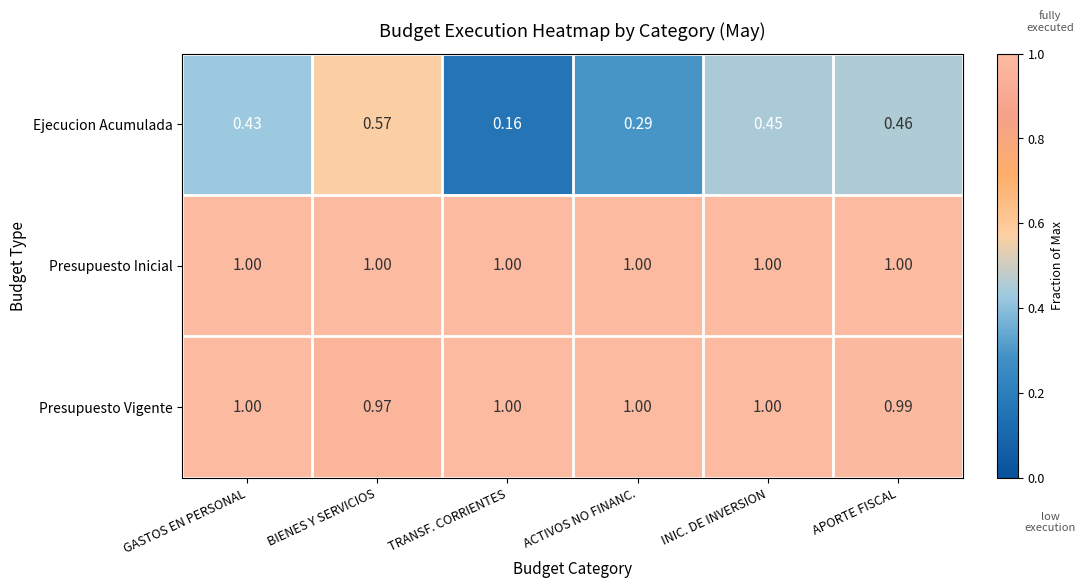

At how many categories does at least one series exceed 0?

6